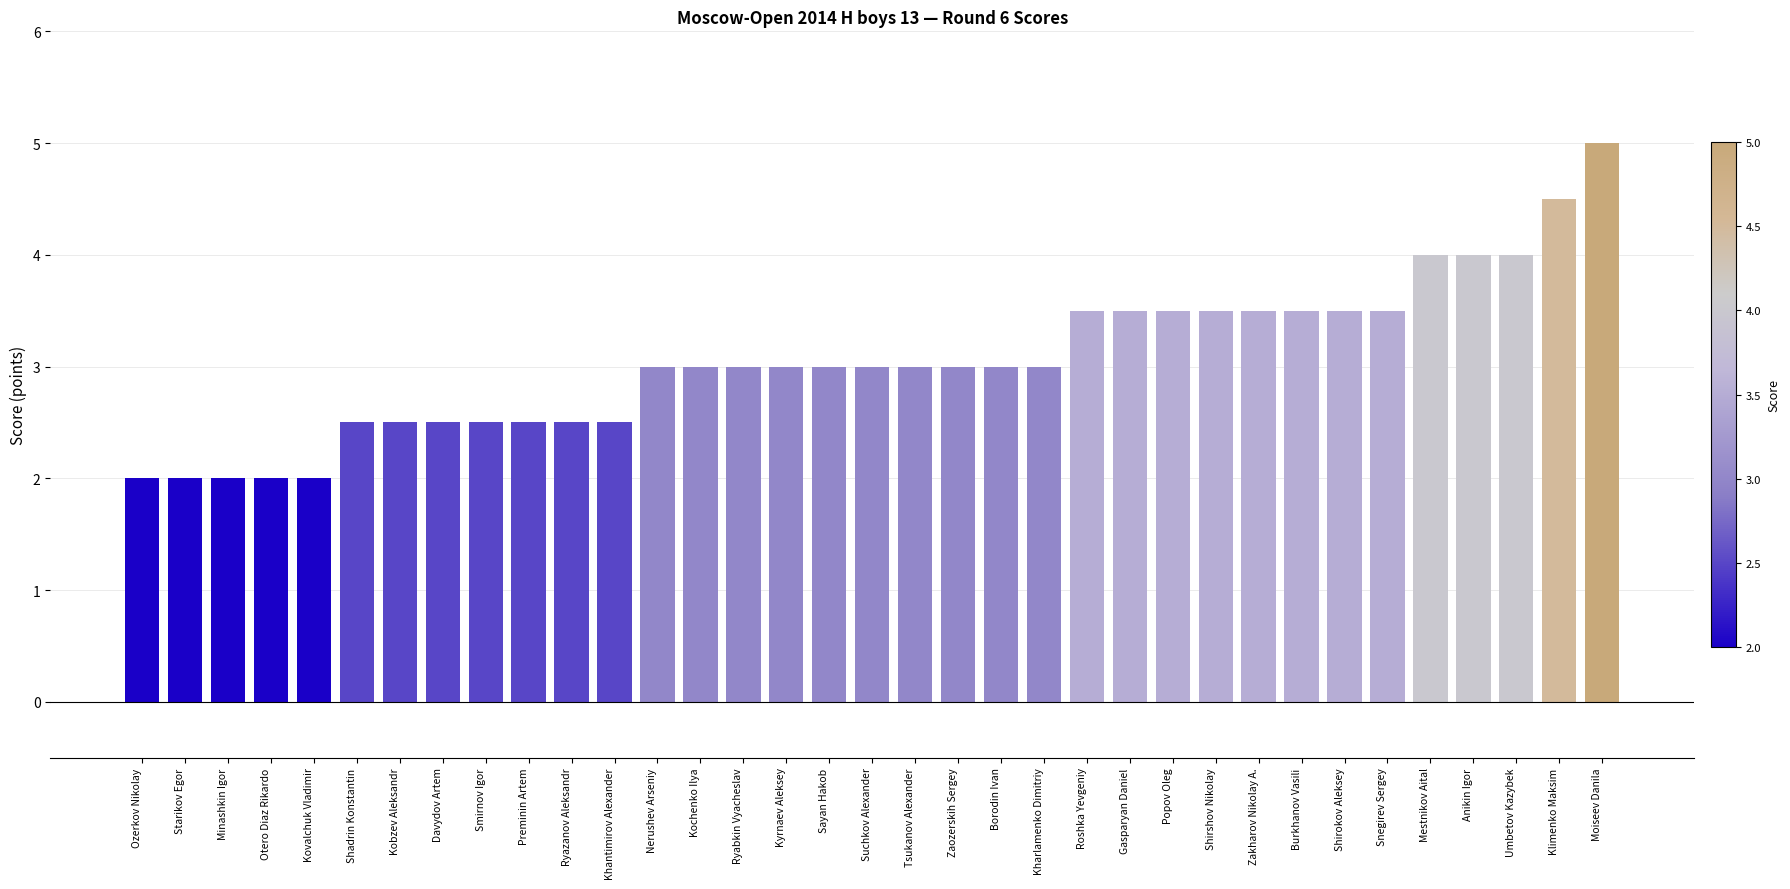

Are the bars grouped side by side (vs. stacked)?

No